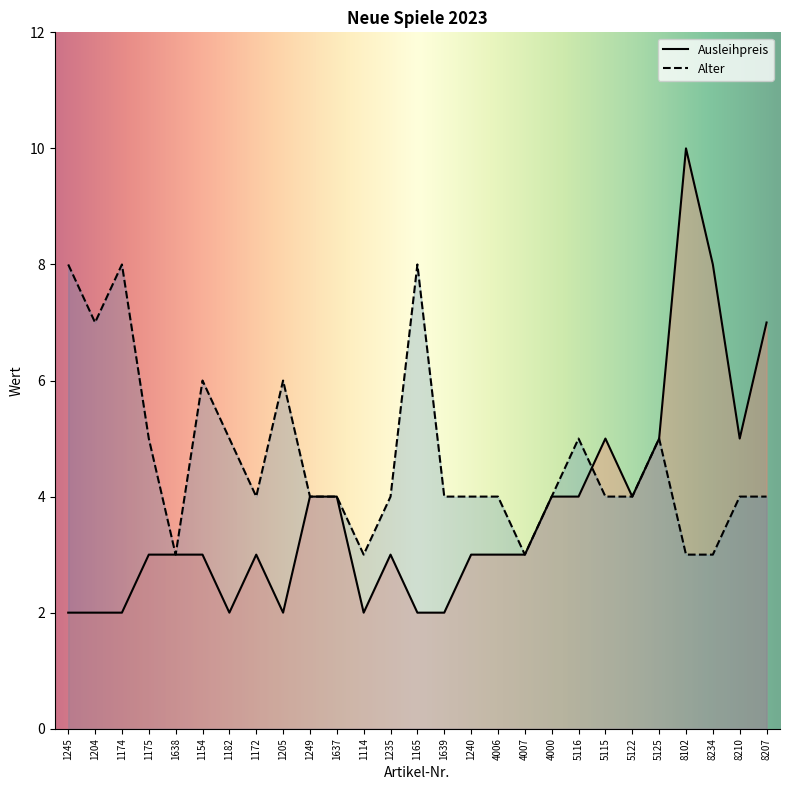

Reading left to right, what are all the values shown in this chart?

Ausleihpreis: 1245=2	1204=2	1174=2	1175=3	1638=3	1154=3	1182=2	1172=3	1205=2	1249=4	1637=4	1114=2	1235=3	1165=2	1639=2	1240=3	4006=3	4007=3	4000=4	5116=4	5115=5	5122=4	5125=5	8102=10	8234=8	8210=5	8207=7
Alter: 1245=8	1204=7	1174=8	1175=5	1638=3	1154=6	1182=5	1172=4	1205=6	1249=4	1637=4	1114=3	1235=4	1165=8	1639=4	1240=4	4006=4	4007=3	4000=4	5116=5	5115=4	5122=4	5125=5	8102=3	8234=3	8210=4	8207=4